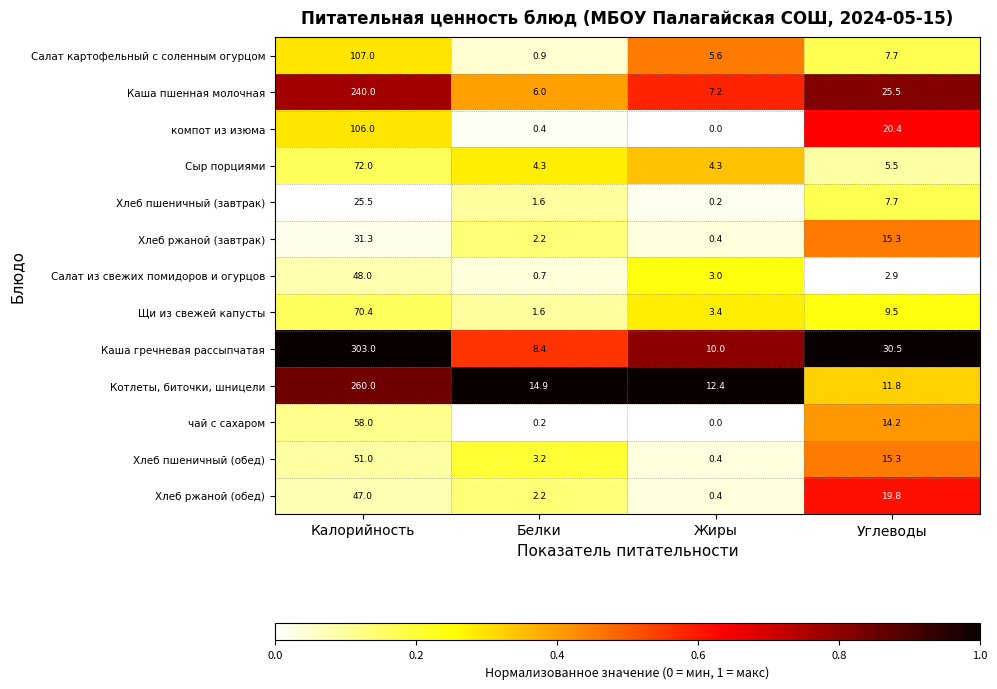

Which label corresponds to the smallest value in the chart?

Жиры